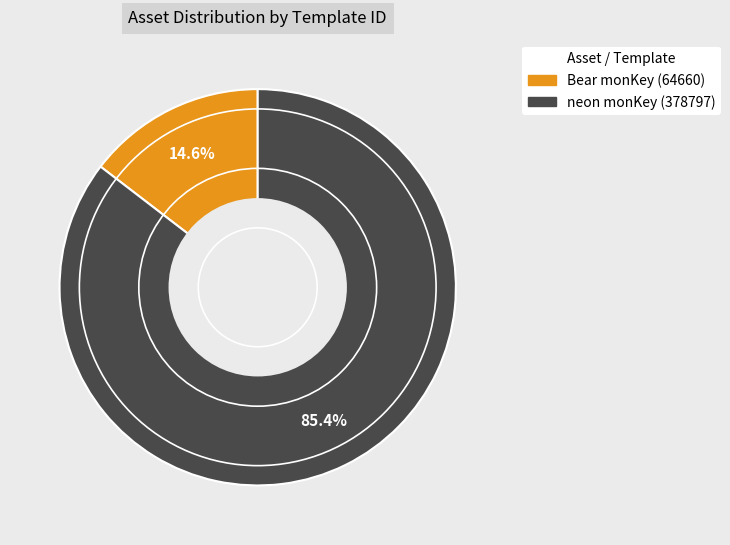

To the nearest percent, what is the average slice percentage?

50%